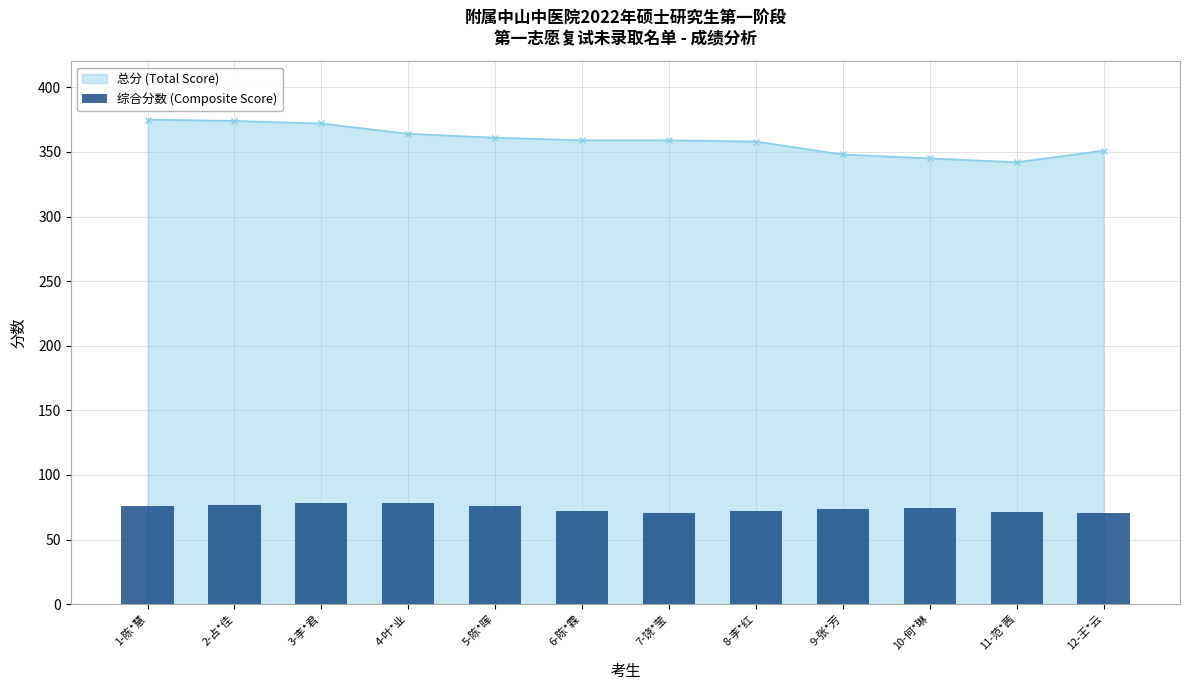

At which label does the data first exceed 74?

1-陈*慧